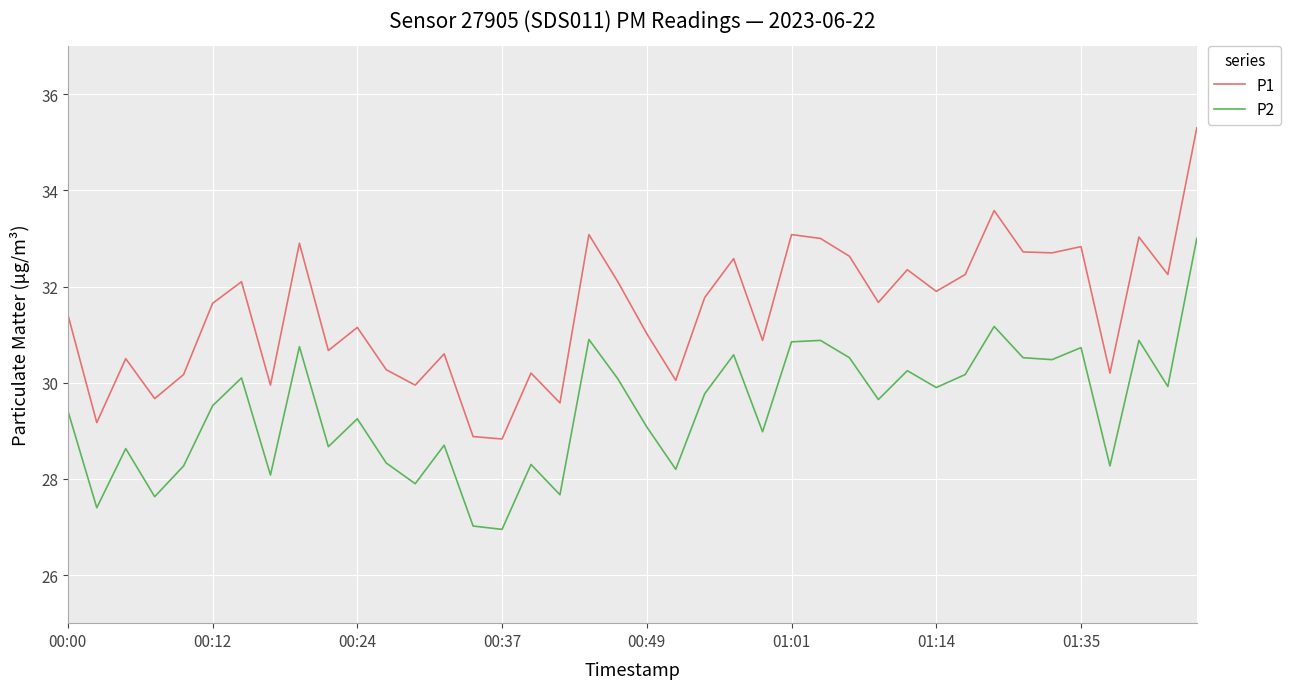

What is the minimum value for P1?

28.8